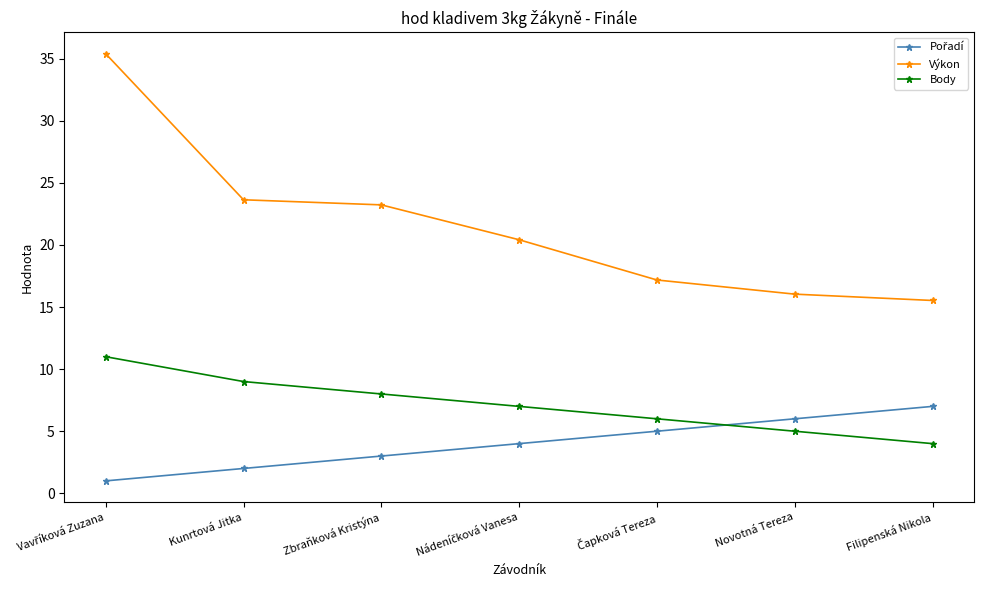

What is the spread (max minus min) of values at Filipenská Nikola?

11.5